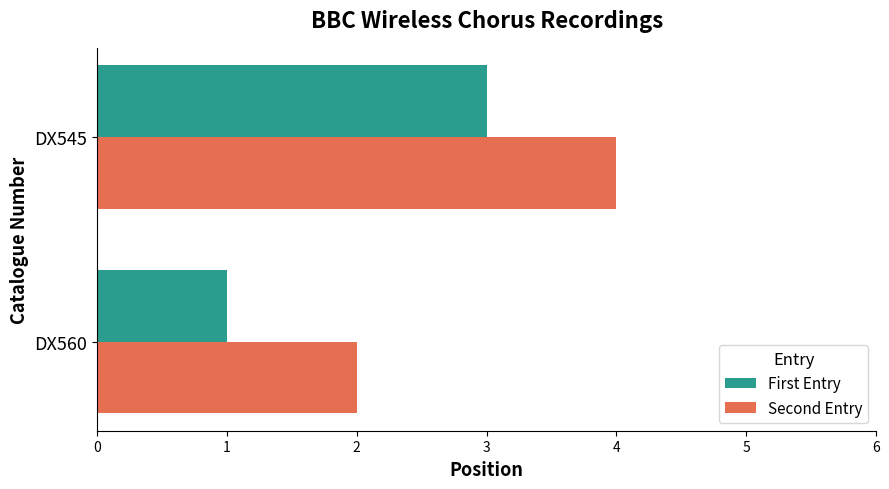

Is it true that First Entry equals 1 at DX560?

True